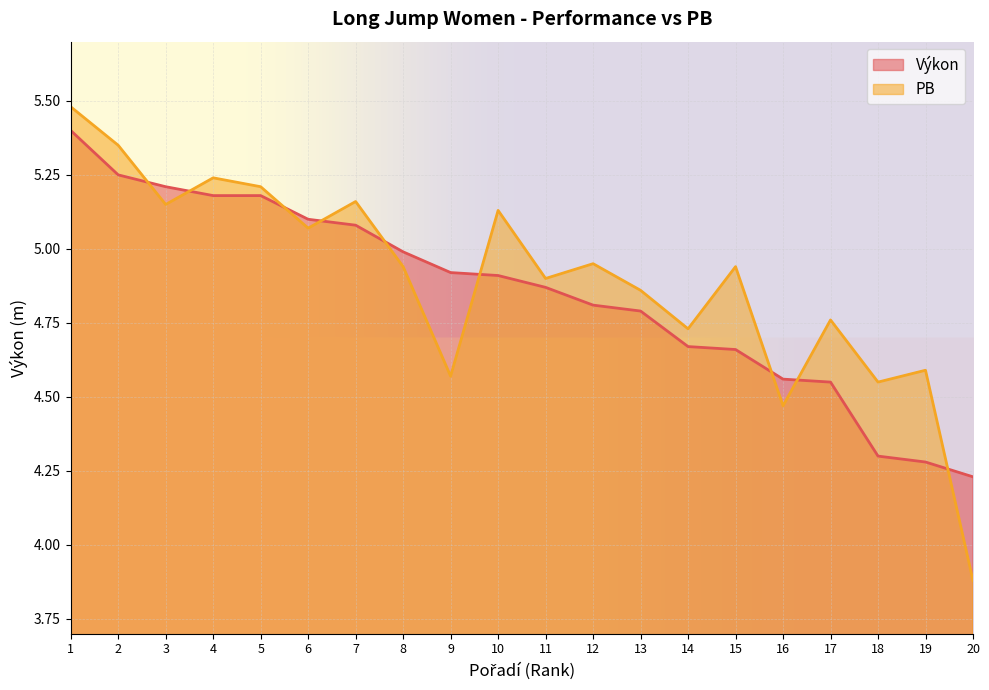

What is the minimum value shown in the chart?

3.9